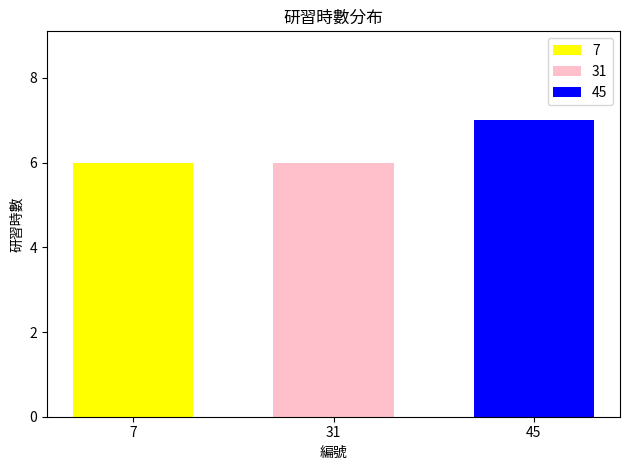

How many bars are there in total?

3